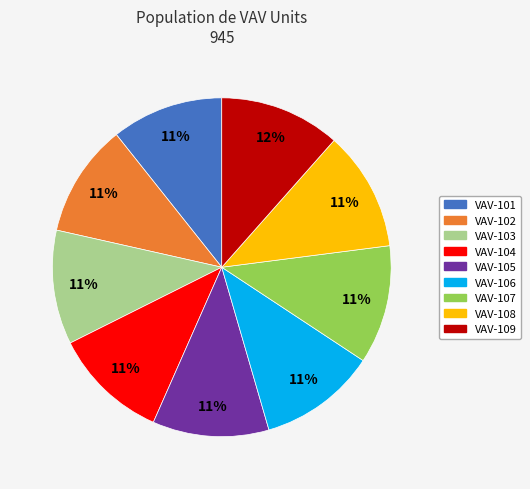

Is the sum of VAV-102 and VAV-105 greater than half?

No